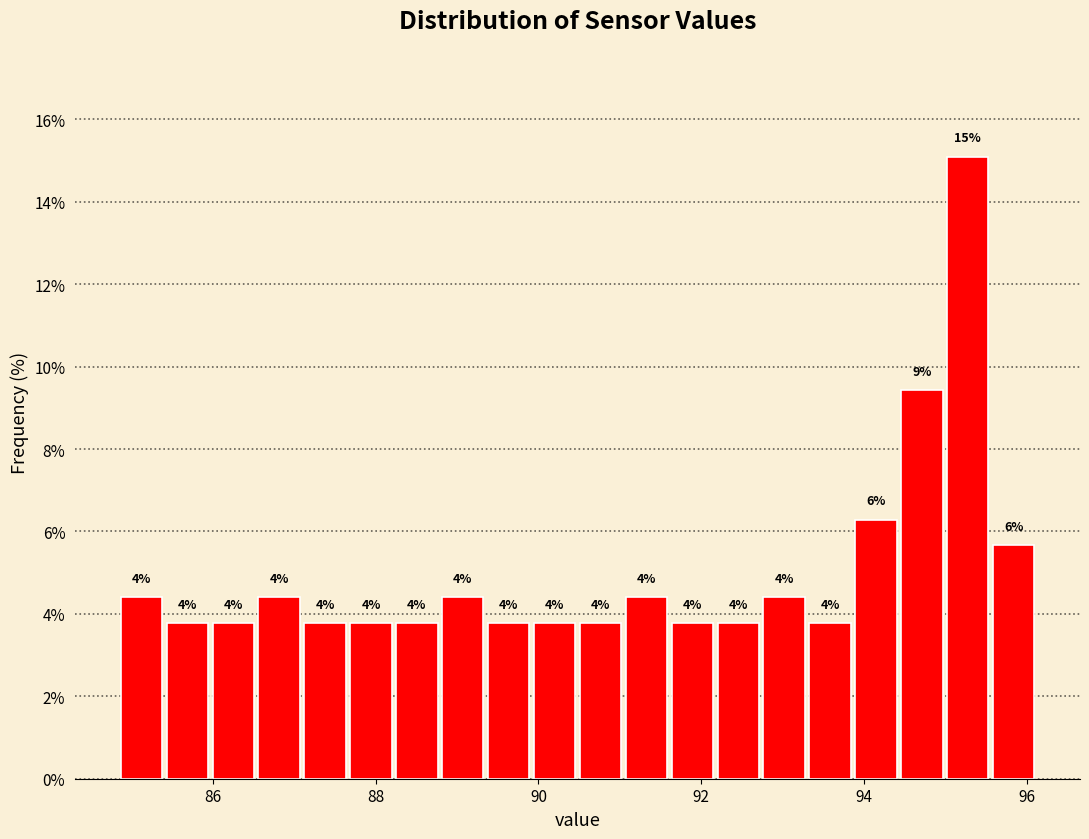

Read against the x-axis, roughly where is the centre of the tallest bar?

95.2